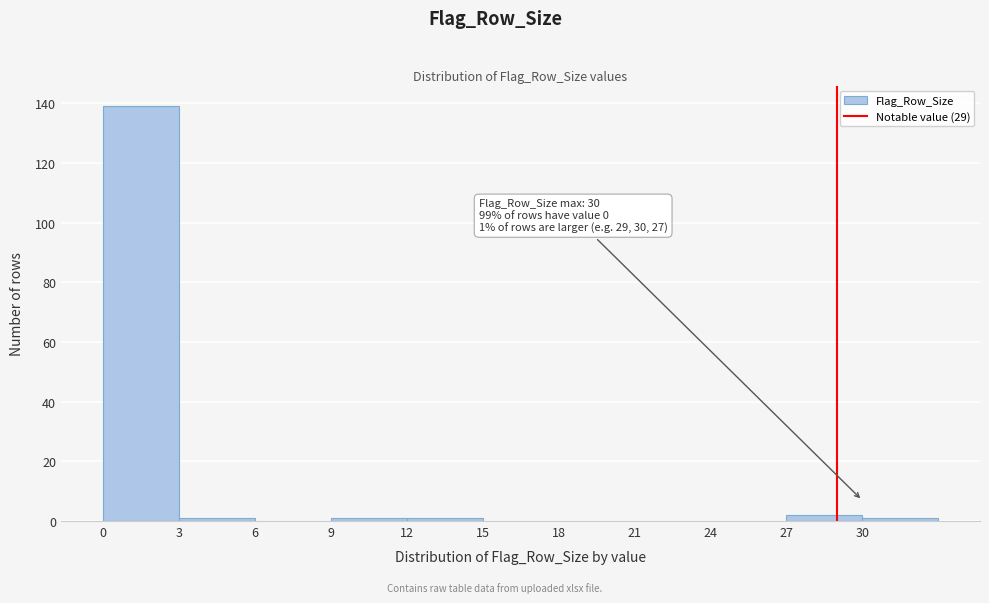

Over which range of the x-axis is the bar tallest?

0 to 3